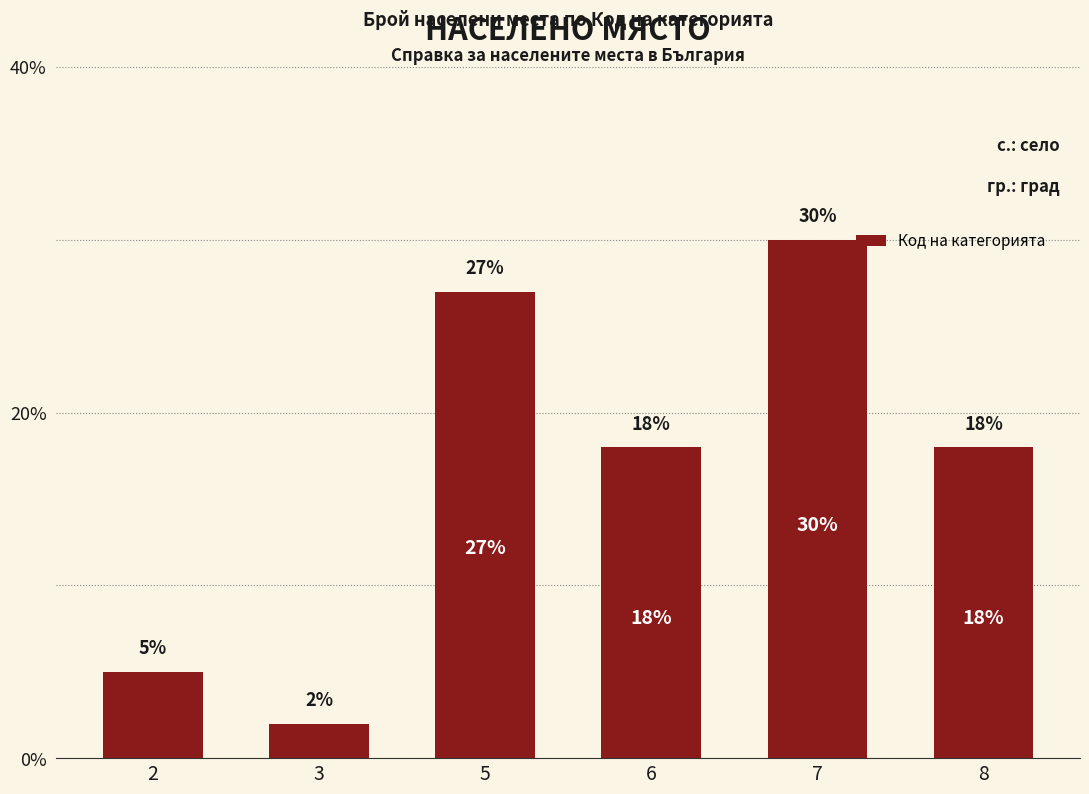

How many bars are there in total?

6